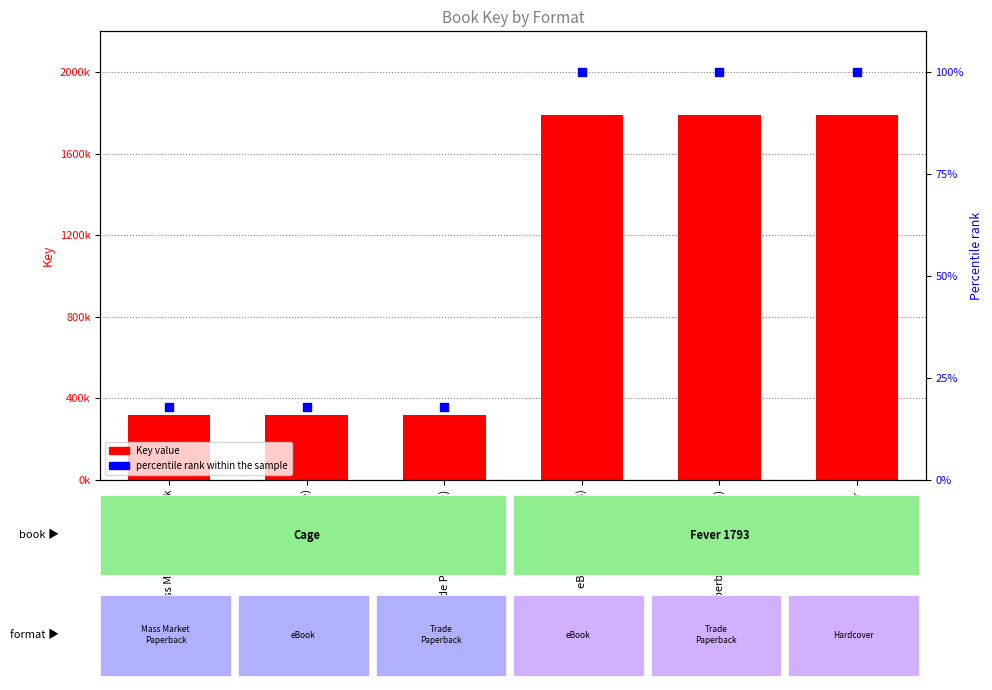

Which series reaches the maximum Y coordinate?

Key value